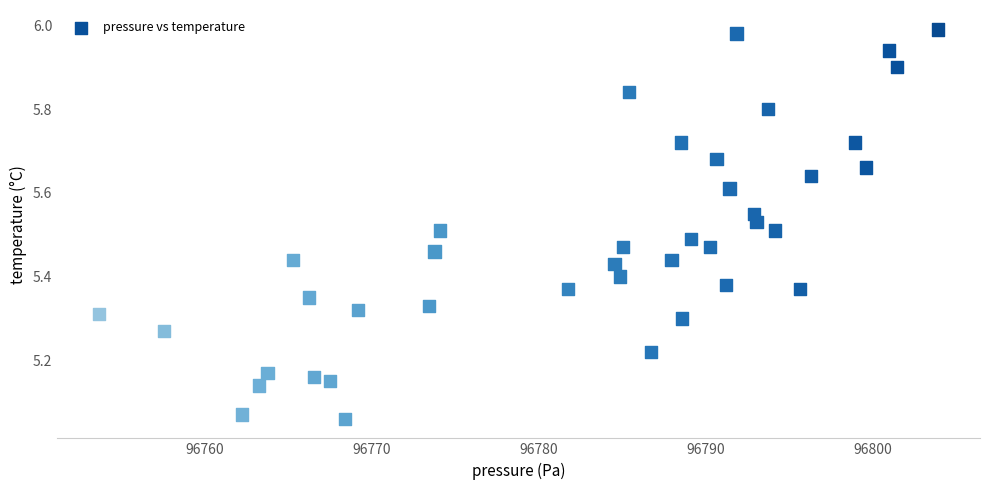

What is the range of X values (max minus min)?

50.2